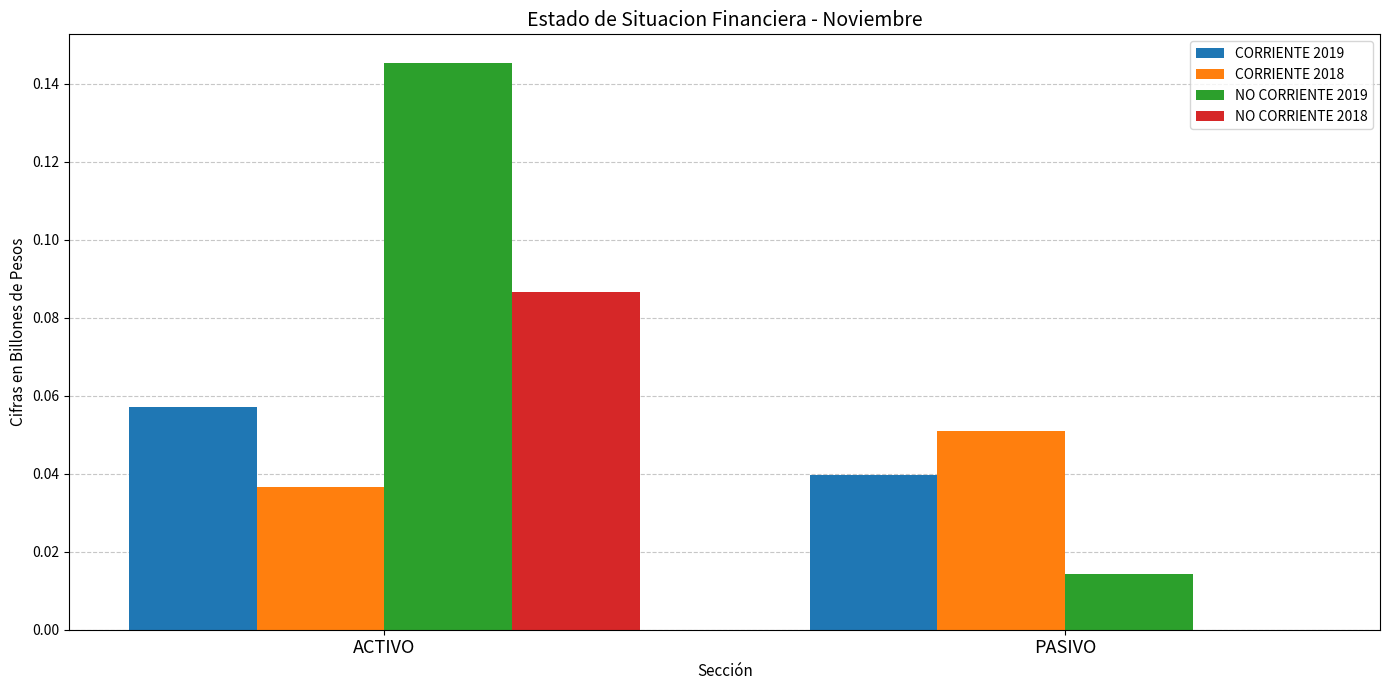

Are the bars horizontal?

No